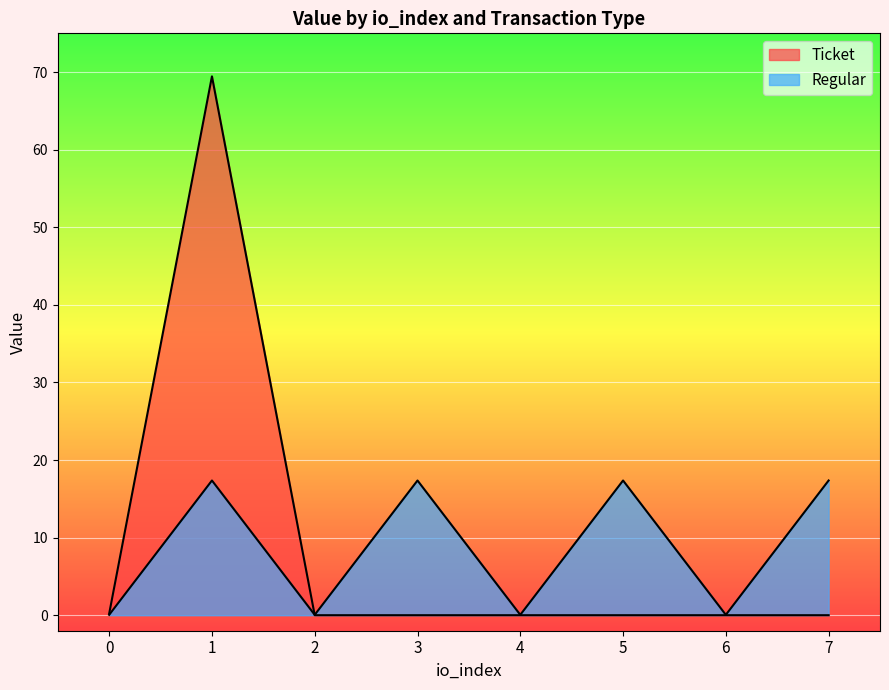

Rank the categories by value from lowest to highest.

0, 2, 4, 6, 1, 3, 5, 7